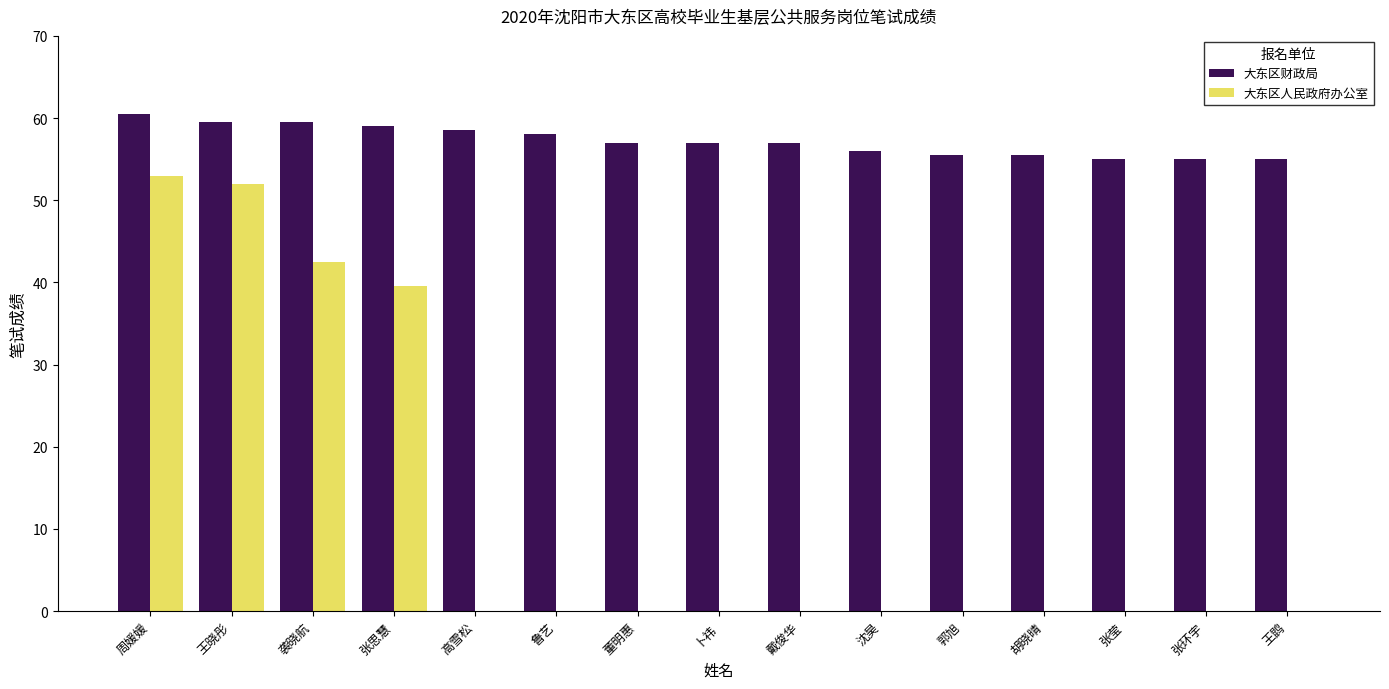

How many distinct data groups are displayed?

2